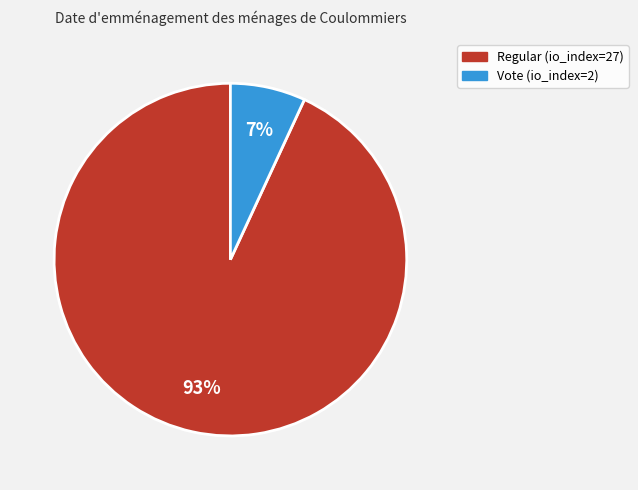

Is Vote (io_index=2) the majority of the pie?

No